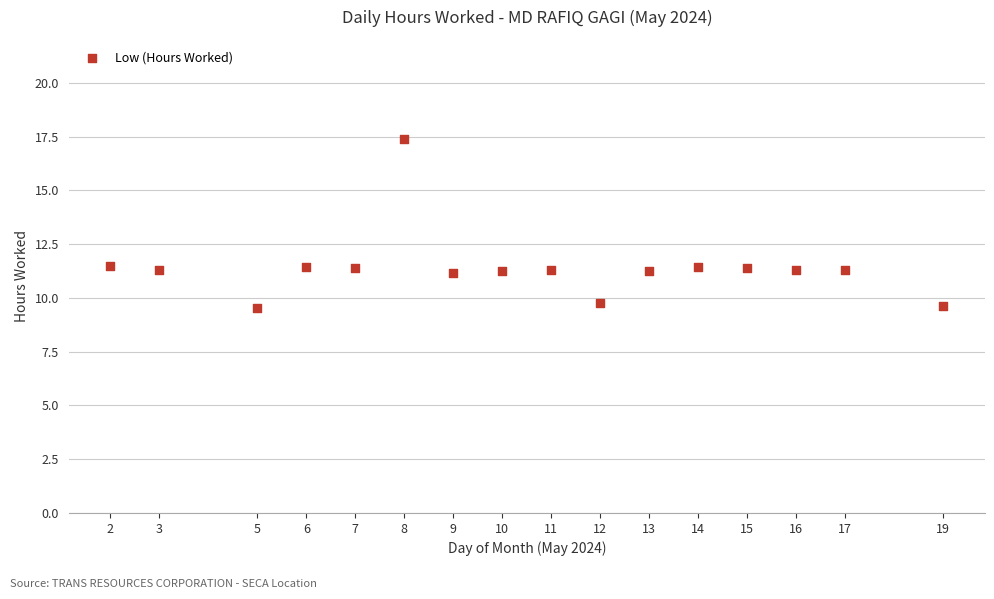

What is the range of Y values (max minus min)?

7.9